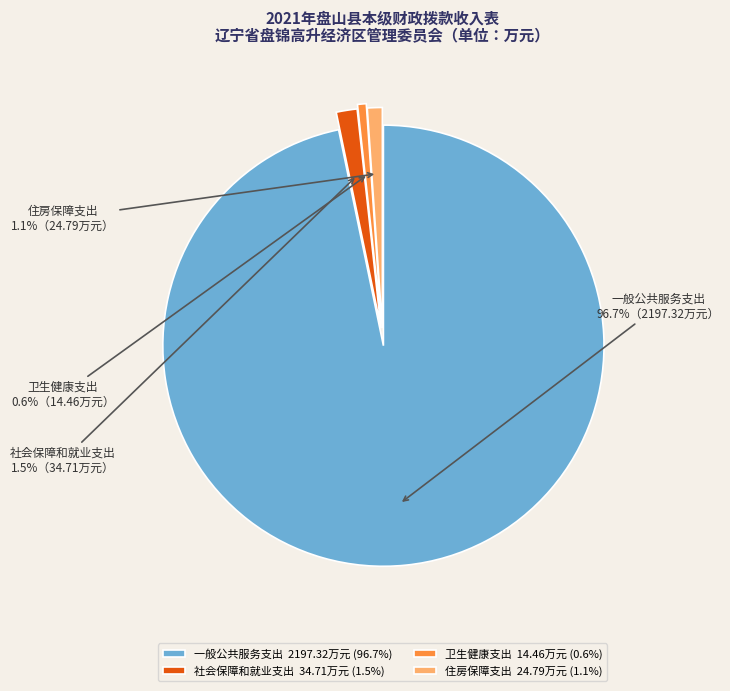

Is the sum of 卫生健康支出 and 社会保障和就业支出 greater than half?

No